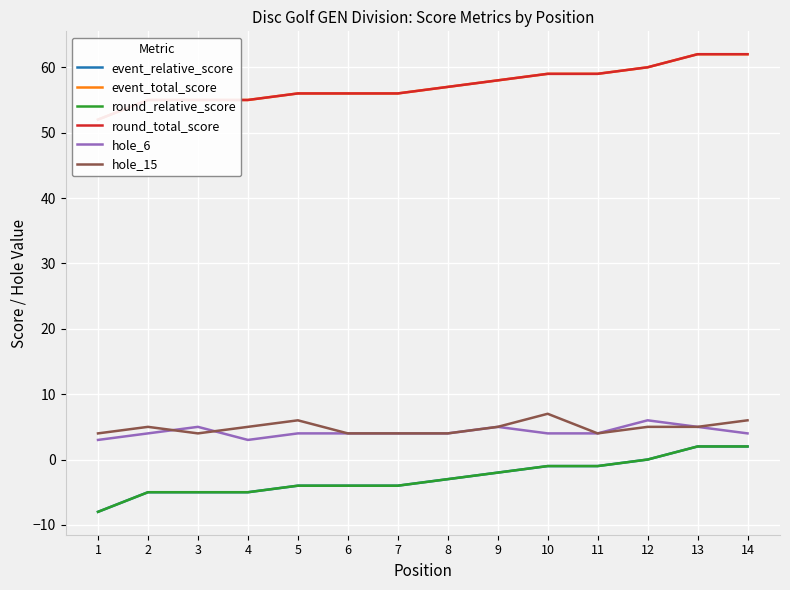

Reading left to right, extract all data points from this chart.

event_relative_score: 1=-8	2=-5	3=-5	4=-5	5=-4	6=-4	7=-4	8=-3	9=-2	10=-1	11=-1	12=0	13=2	14=2
event_total_score: 1=52	2=55	3=55	4=55	5=56	6=56	7=56	8=57	9=58	10=59	11=59	12=60	13=62	14=62
round_relative_score: 1=-8	2=-5	3=-5	4=-5	5=-4	6=-4	7=-4	8=-3	9=-2	10=-1	11=-1	12=0	13=2	14=2
round_total_score: 1=52	2=55	3=55	4=55	5=56	6=56	7=56	8=57	9=58	10=59	11=59	12=60	13=62	14=62
hole_6: 1=3	2=4	3=5	4=3	5=4	6=4	7=4	8=4	9=5	10=4	11=4	12=6	13=5	14=4
hole_15: 1=4	2=5	3=4	4=5	5=6	6=4	7=4	8=4	9=5	10=7	11=4	12=5	13=5	14=6